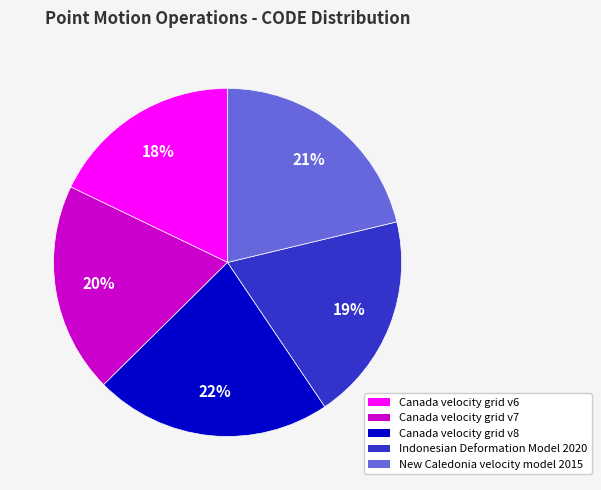

Approximately how many times larger is the value at New Caledonia velocity model 2015 compared to Canada velocity grid v7?

1.1